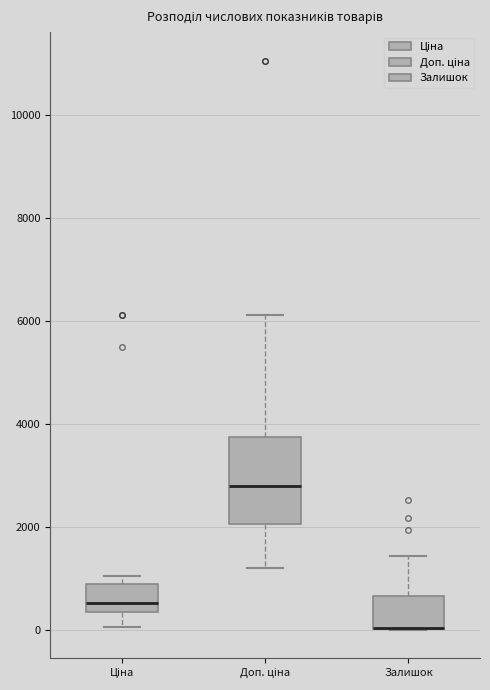

Reading left to right, transcribe this box plot: for each box, give where its median line is, the range the box spans, and where its two whiskers end, as read against the y-axis. The values are not printed on the chart, so give them approximately, as read against the axis.

Ціна: median 600, box 400 to 800, whiskers 0 to 1000
Доп. ціна: median 2800, box 2000 to 3800, whiskers 1200 to 6200
Залишок: median 0 (drawn on the box's lower edge), box 0 to 600, whiskers 0 to 1400